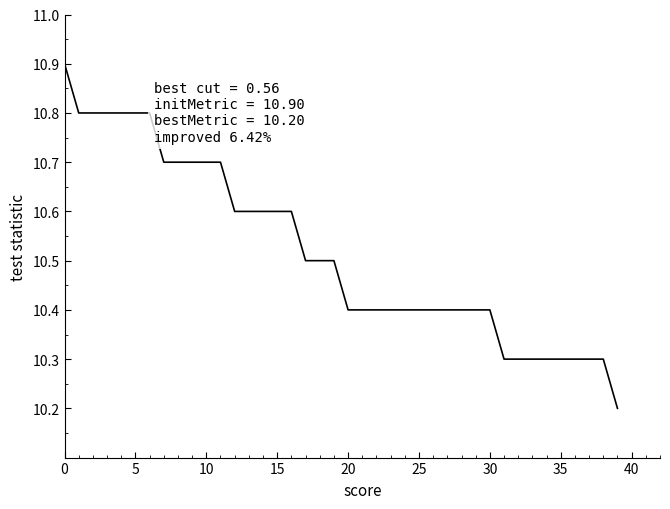

What is the maximum value shown in the chart?

10.9